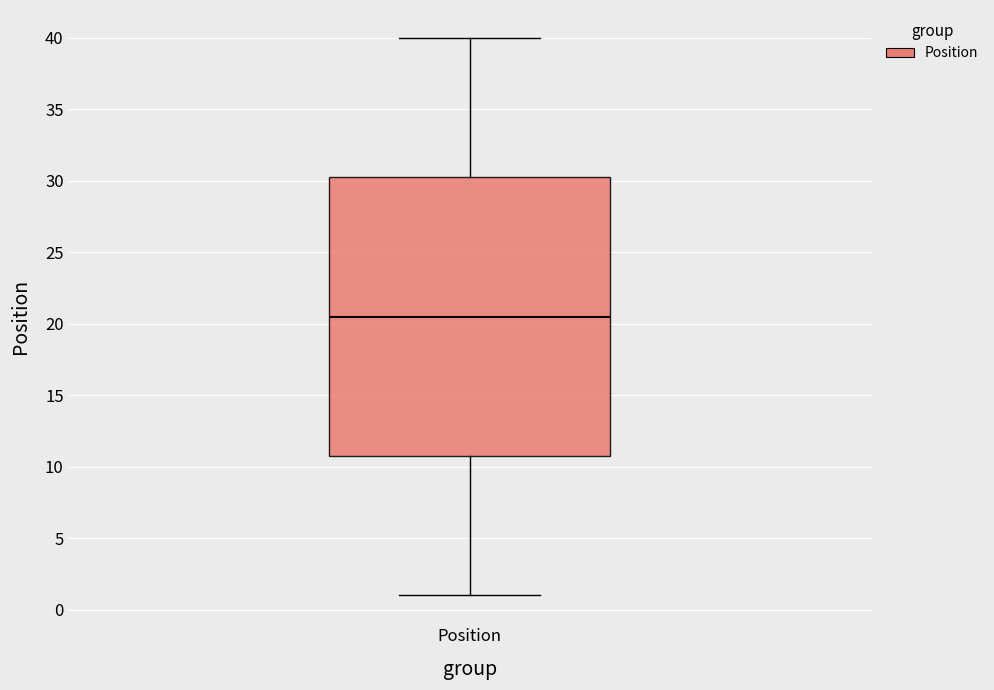

Transcribe this box plot: give where the median line is, the range the box spans, and where the two whiskers end, as read against the y-axis. The values are not printed on the chart, so give them approximately, as read against the axis.

median 20.5, box 11.0 to 30.5, whiskers 1.0 to 40.0